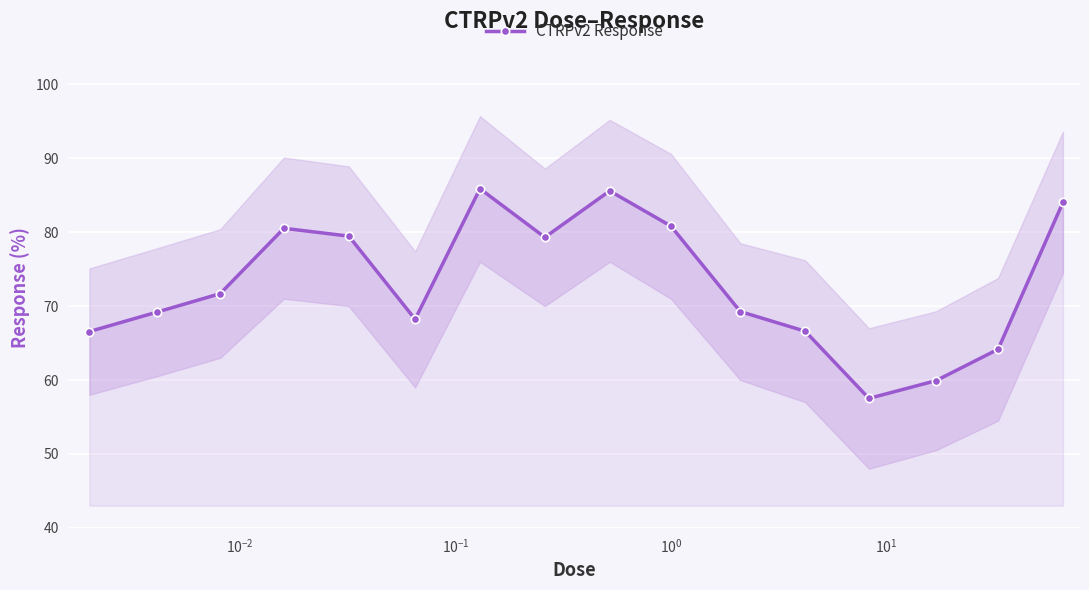

What is the lowest value of the CTRPv2 Response series?

57.5